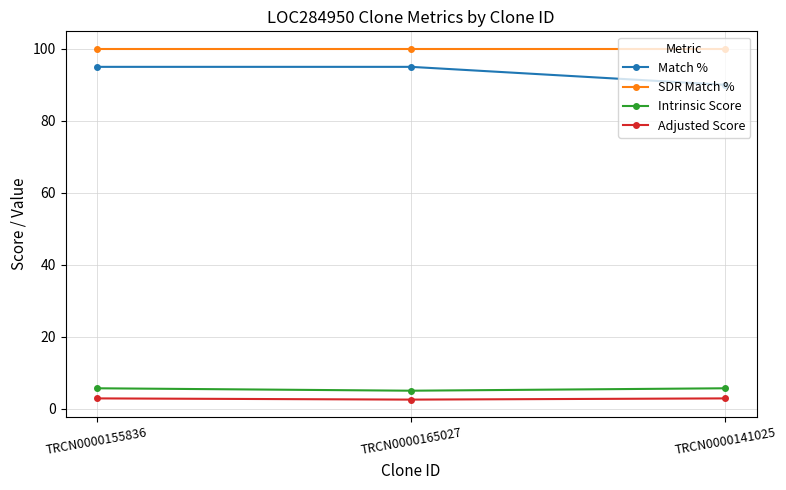

What is the approximate value of Match % at TRCN0000141025?

90.0